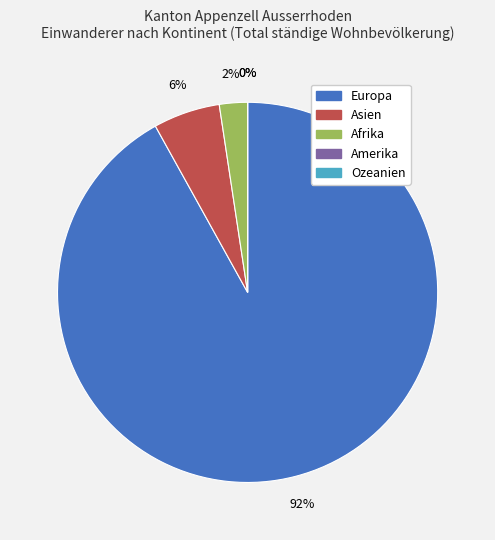

Which has a higher value, Ozeanien or Europa?

Europa